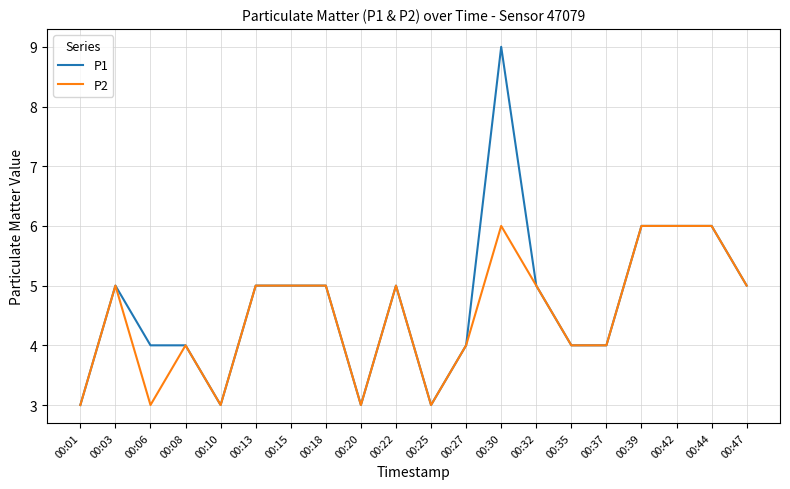

The value of P1 at 00:10 is 3. True or false?

True